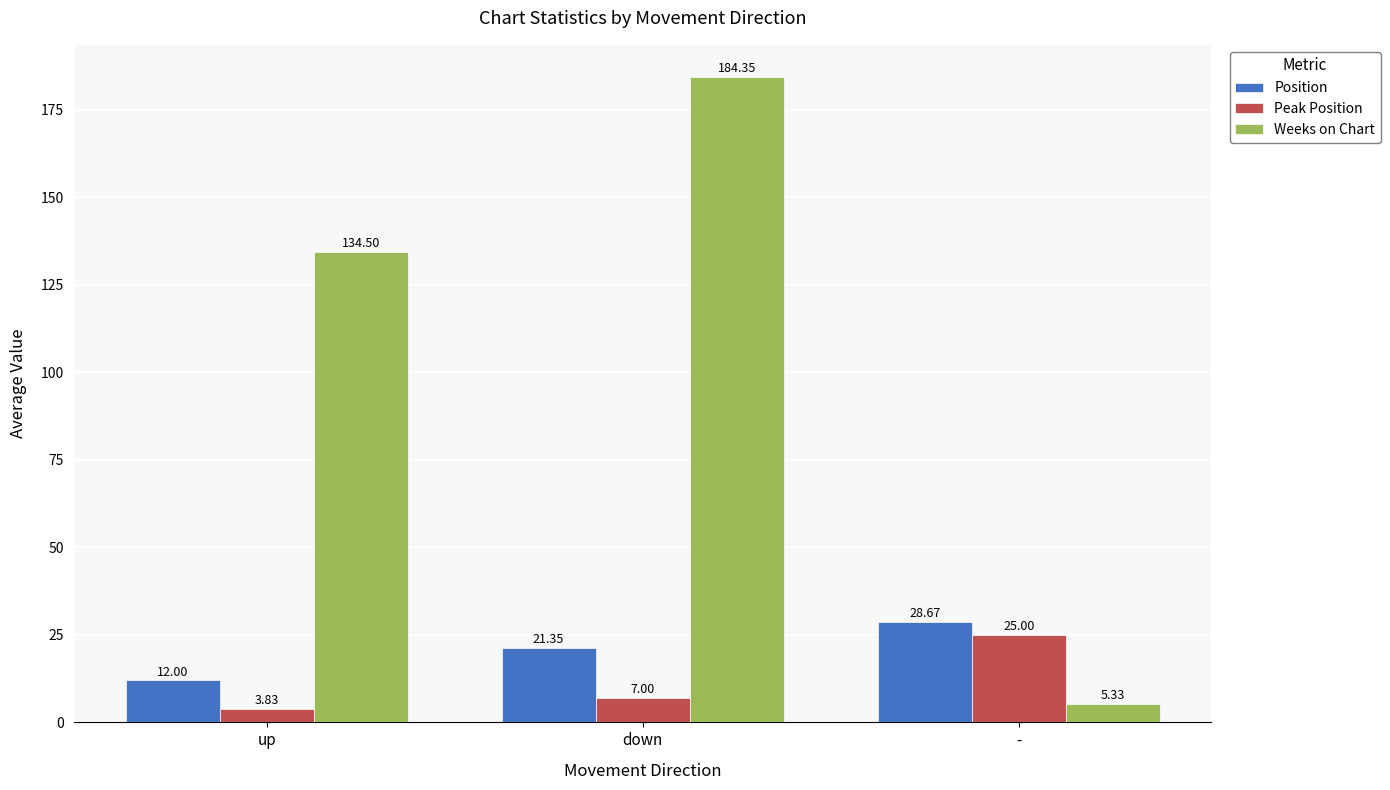

Is the value of Position at down greater than the value of Peak Position at up?

Yes